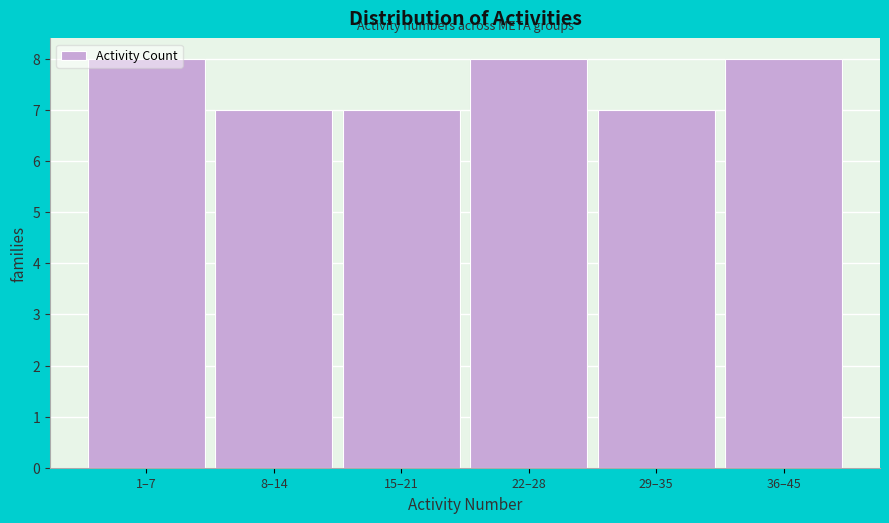

What is the value of the 2nd bar from the left?

7